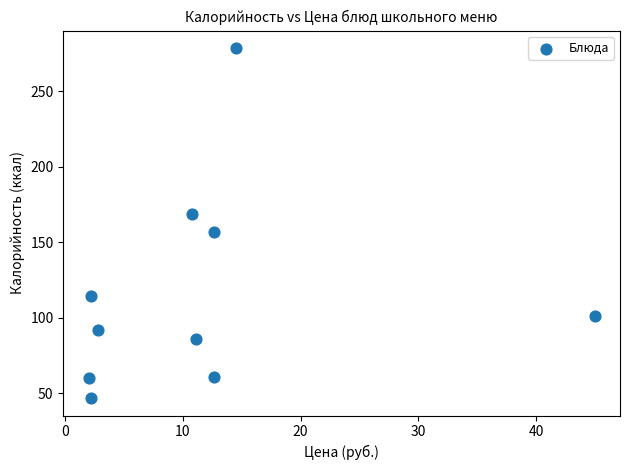

What is the range of Y values (max minus min)?

231.8